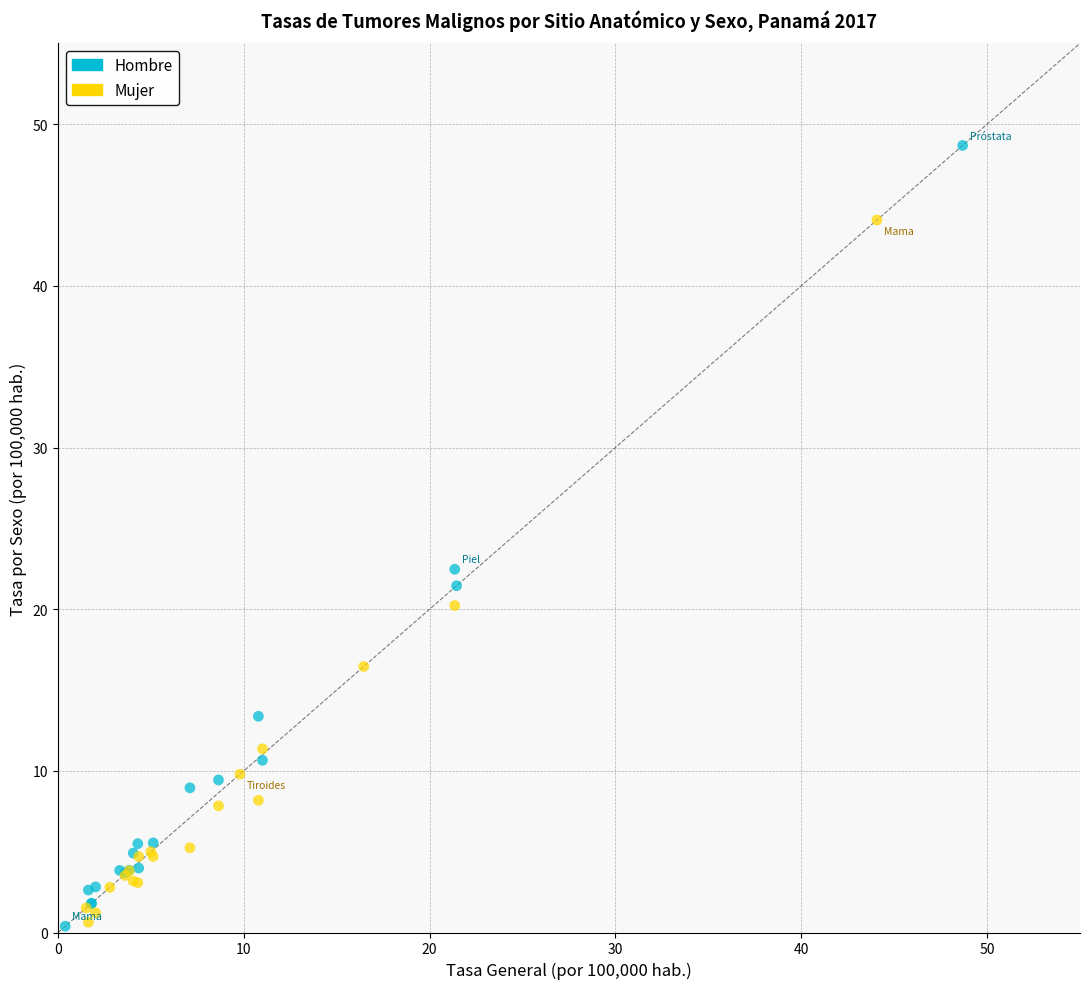

Which series contains the highest Y value?

Hombre